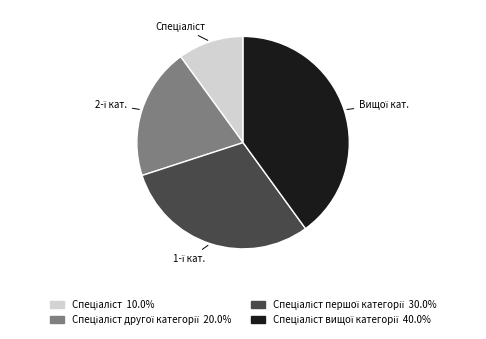

Count the number of slices in the pie.

4